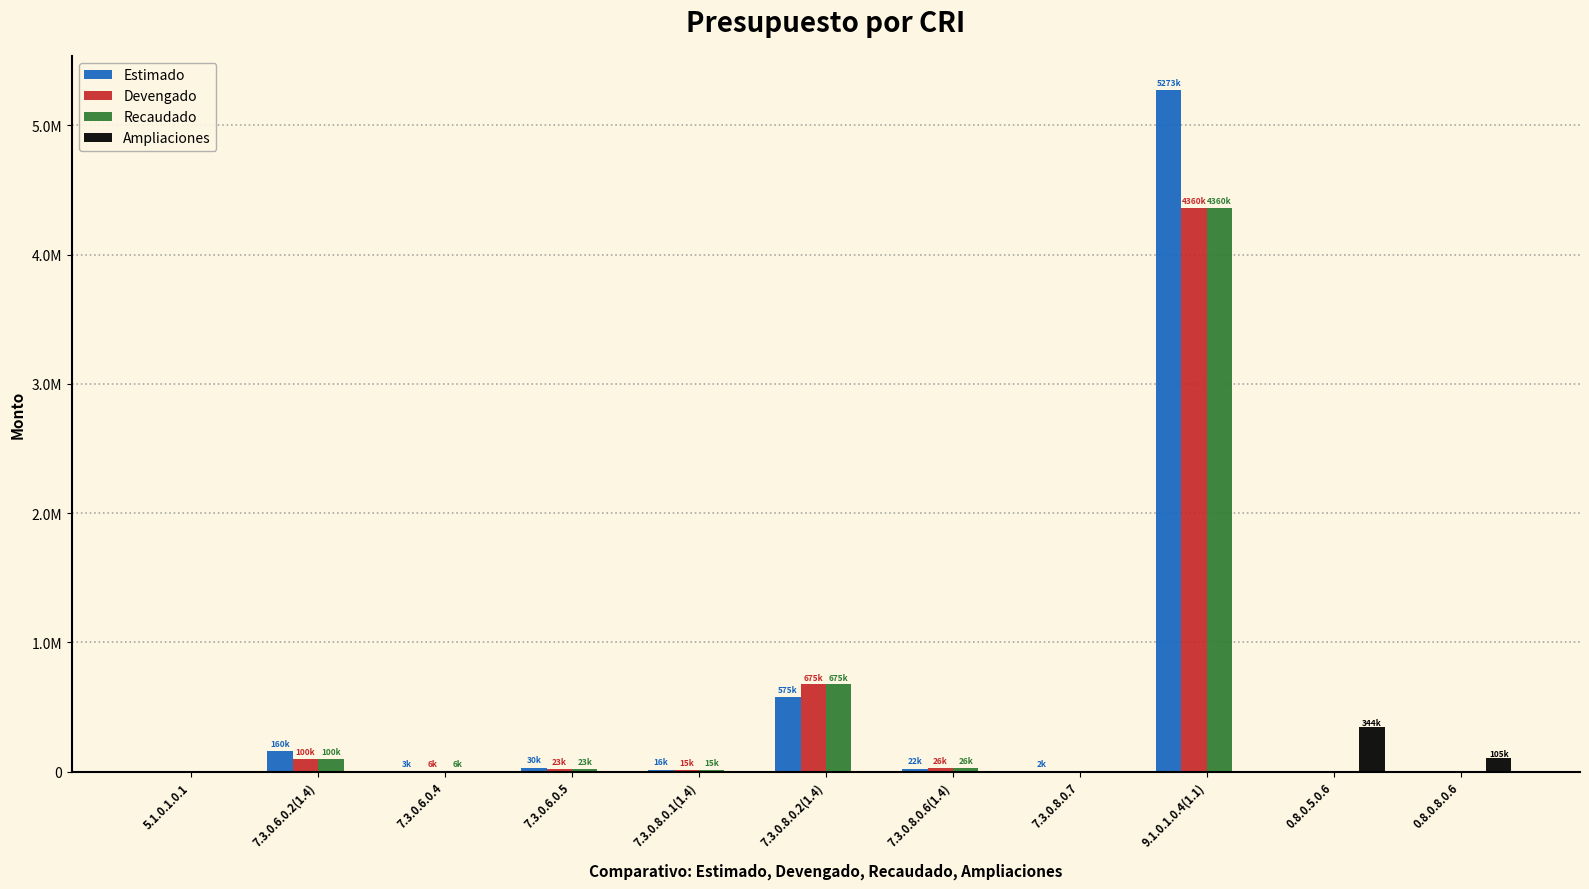

What are all the series names shown in the legend?

Estimado, Devengado, Recaudado, Ampliaciones